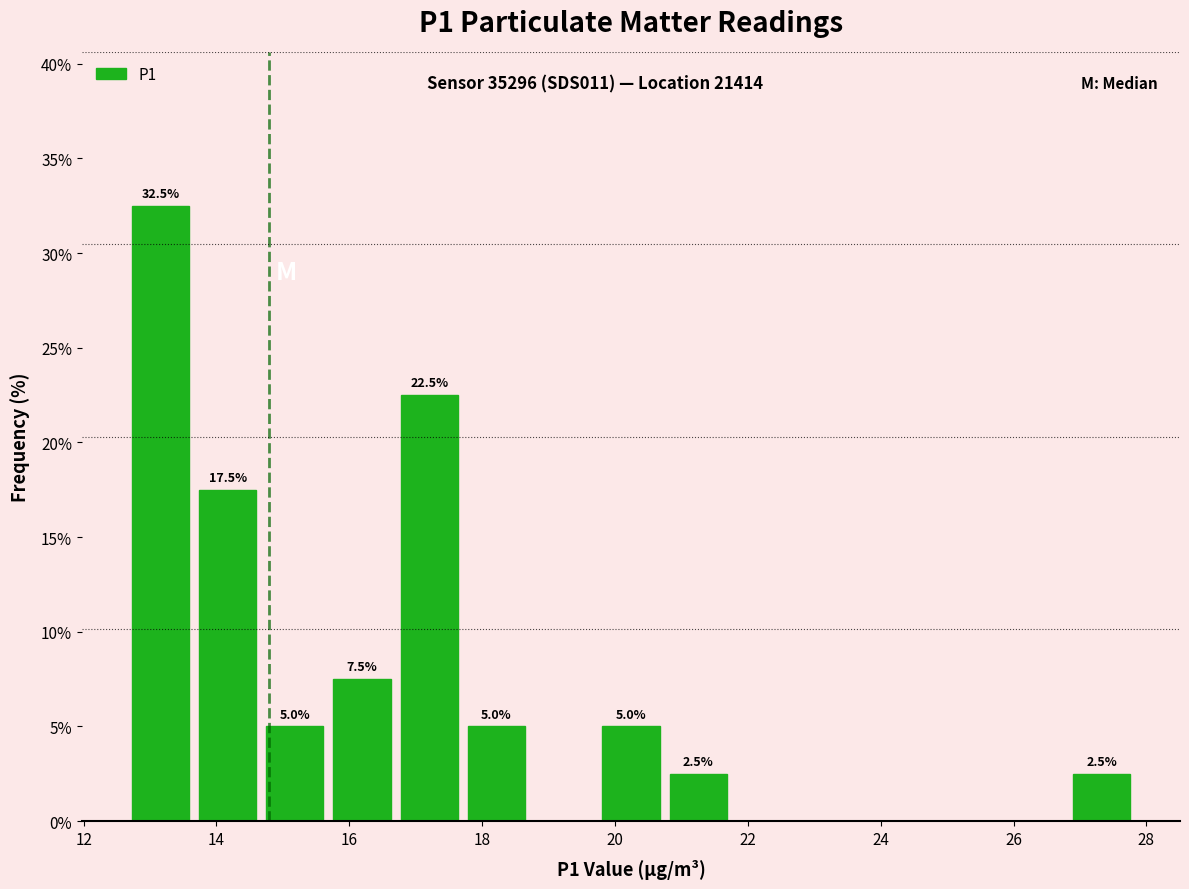

Which range on the x-axis has the tallest bar?

12.6 to 13.6